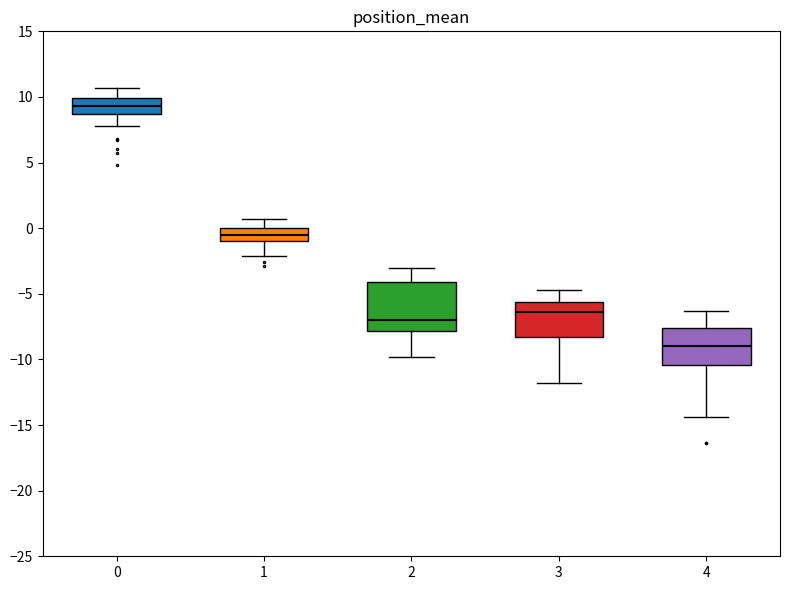

Where is the upper edge of the box at x = 2 on the y-axis? The values are not printed on the chart, so give them approximately, as read against the axis.

-4.0